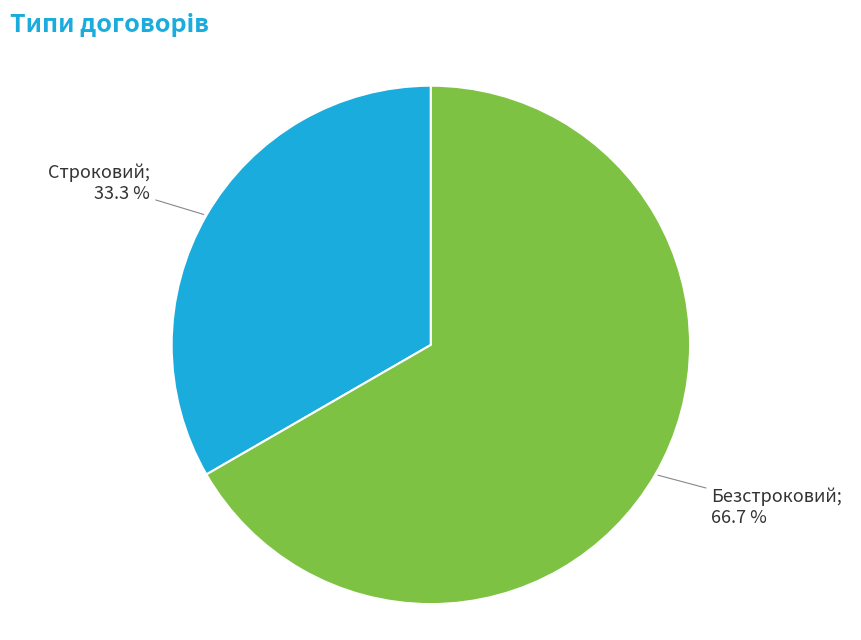

Does any single category account for the majority?

Yes